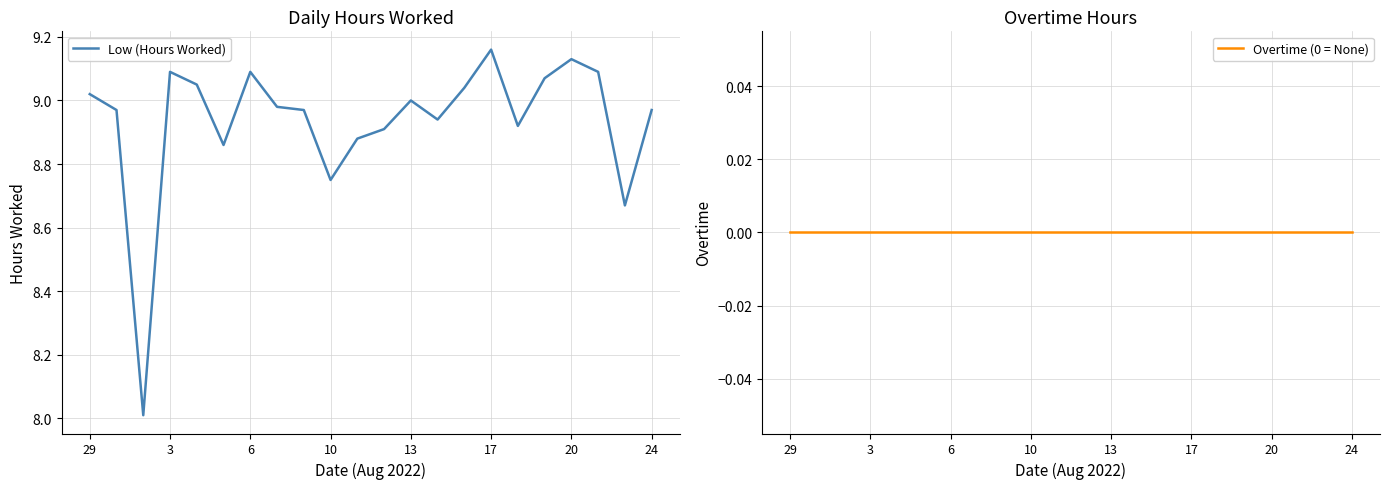

True or false: Overtime (0 = None) and Low (Hours Worked) intersect in this chart.

False